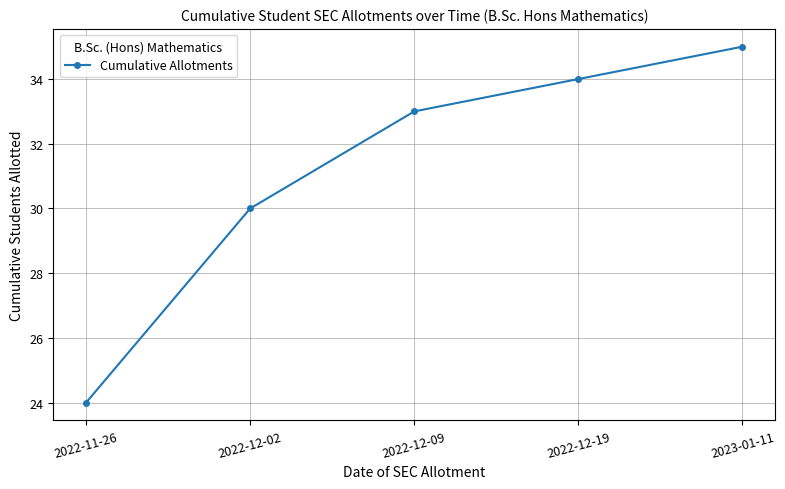

What is the label of the 1st point from the left?

2022-11-26